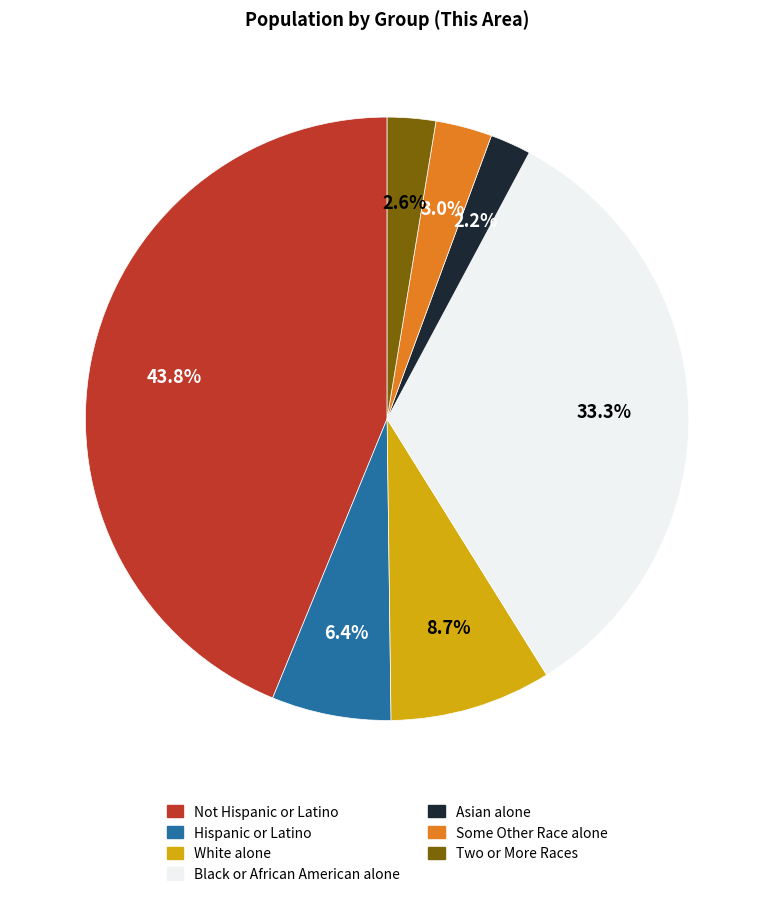

Does White alone account for over 50% of the chart?

No